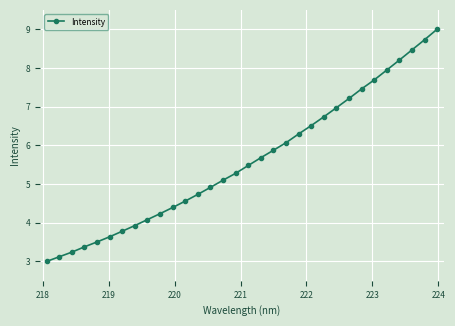

What is the smallest value displayed?

3.0